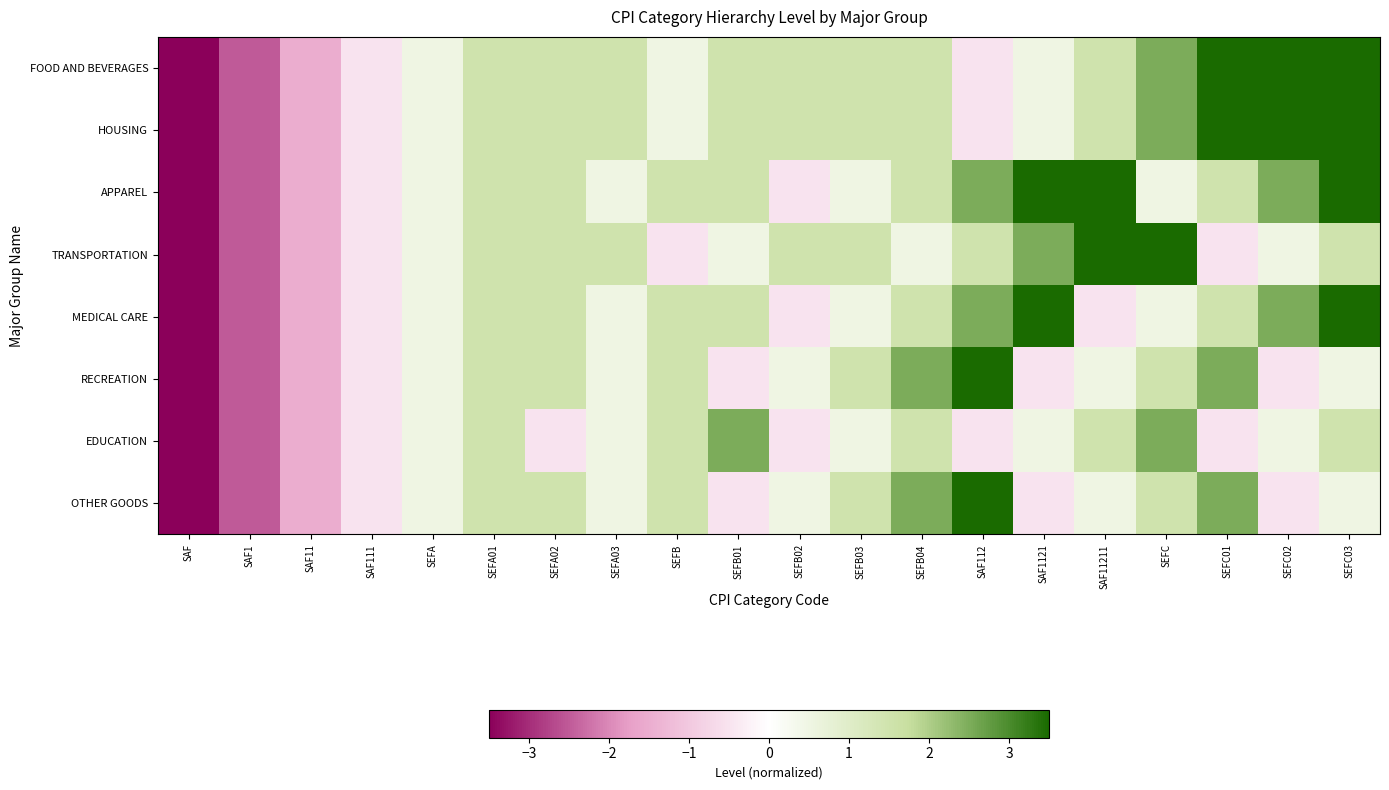

Reading right to left, extract all data points from this chart.

FOOD AND BEVERAGES: SEFC03=3.5	SEFC02=3.5	SEFC01=3.5	SEFC=2.5	SAF11211=1.5	SAF1121=0.5	SAF112=-0.5	SEFB04=1.5	SEFB03=1.5	SEFB02=1.5	SEFB01=1.5	SEFB=0.5	SEFA03=1.5	SEFA02=1.5	SEFA01=1.5	SEFA=0.5	SAF111=-0.5	SAF11=-1.5	SAF1=-2.5	SAF=-3.5
HOUSING: SEFC03=3.5	SEFC02=3.5	SEFC01=3.5	SEFC=2.5	SAF11211=1.5	SAF1121=0.5	SAF112=-0.5	SEFB04=1.5	SEFB03=1.5	SEFB02=1.5	SEFB01=1.5	SEFB=0.5	SEFA03=1.5	SEFA02=1.5	SEFA01=1.5	SEFA=0.5	SAF111=-0.5	SAF11=-1.5	SAF1=-2.5	SAF=-3.5
APPAREL: SEFC03=3.5	SEFC02=2.5	SEFC01=1.5	SEFC=0.5	SAF11211=3.5	SAF1121=3.5	SAF112=2.5	SEFB04=1.5	SEFB03=0.5	SEFB02=-0.5	SEFB01=1.5	SEFB=1.5	SEFA03=0.5	SEFA02=1.5	SEFA01=1.5	SEFA=0.5	SAF111=-0.5	SAF11=-1.5	SAF1=-2.5	SAF=-3.5
TRANSPORTATION: SEFC03=1.5	SEFC02=0.5	SEFC01=-0.5	SEFC=3.5	SAF11211=3.5	SAF1121=2.5	SAF112=1.5	SEFB04=0.5	SEFB03=1.5	SEFB02=1.5	SEFB01=0.5	SEFB=-0.5	SEFA03=1.5	SEFA02=1.5	SEFA01=1.5	SEFA=0.5	SAF111=-0.5	SAF11=-1.5	SAF1=-2.5	SAF=-3.5
MEDICAL CARE: SEFC03=3.5	SEFC02=2.5	SEFC01=1.5	SEFC=0.5	SAF11211=-0.5	SAF1121=3.5	SAF112=2.5	SEFB04=1.5	SEFB03=0.5	SEFB02=-0.5	SEFB01=1.5	SEFB=1.5	SEFA03=0.5	SEFA02=1.5	SEFA01=1.5	SEFA=0.5	SAF111=-0.5	SAF11=-1.5	SAF1=-2.5	SAF=-3.5
RECREATION: SEFC03=0.5	SEFC02=-0.5	SEFC01=2.5	SEFC=1.5	SAF11211=0.5	SAF1121=-0.5	SAF112=3.5	SEFB04=2.5	SEFB03=1.5	SEFB02=0.5	SEFB01=-0.5	SEFB=1.5	SEFA03=0.5	SEFA02=1.5	SEFA01=1.5	SEFA=0.5	SAF111=-0.5	SAF11=-1.5	SAF1=-2.5	SAF=-3.5
EDUCATION: SEFC03=1.5	SEFC02=0.5	SEFC01=-0.5	SEFC=2.5	SAF11211=1.5	SAF1121=0.5	SAF112=-0.5	SEFB04=1.5	SEFB03=0.5	SEFB02=-0.5	SEFB01=2.5	SEFB=1.5	SEFA03=0.5	SEFA02=-0.5	SEFA01=1.5	SEFA=0.5	SAF111=-0.5	SAF11=-1.5	SAF1=-2.5	SAF=-3.5
OTHER GOODS: SEFC03=0.5	SEFC02=-0.5	SEFC01=2.5	SEFC=1.5	SAF11211=0.5	SAF1121=-0.5	SAF112=3.5	SEFB04=2.5	SEFB03=1.5	SEFB02=0.5	SEFB01=-0.5	SEFB=1.5	SEFA03=0.5	SEFA02=1.5	SEFA01=1.5	SEFA=0.5	SAF111=-0.5	SAF11=-1.5	SAF1=-2.5	SAF=-3.5